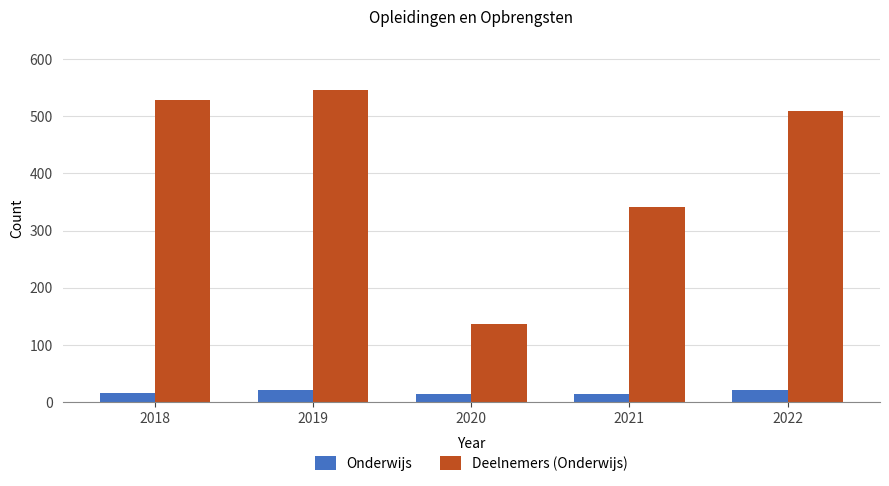

Where is Deelnemers (Onderwijs) nearest to the value 341?

2021